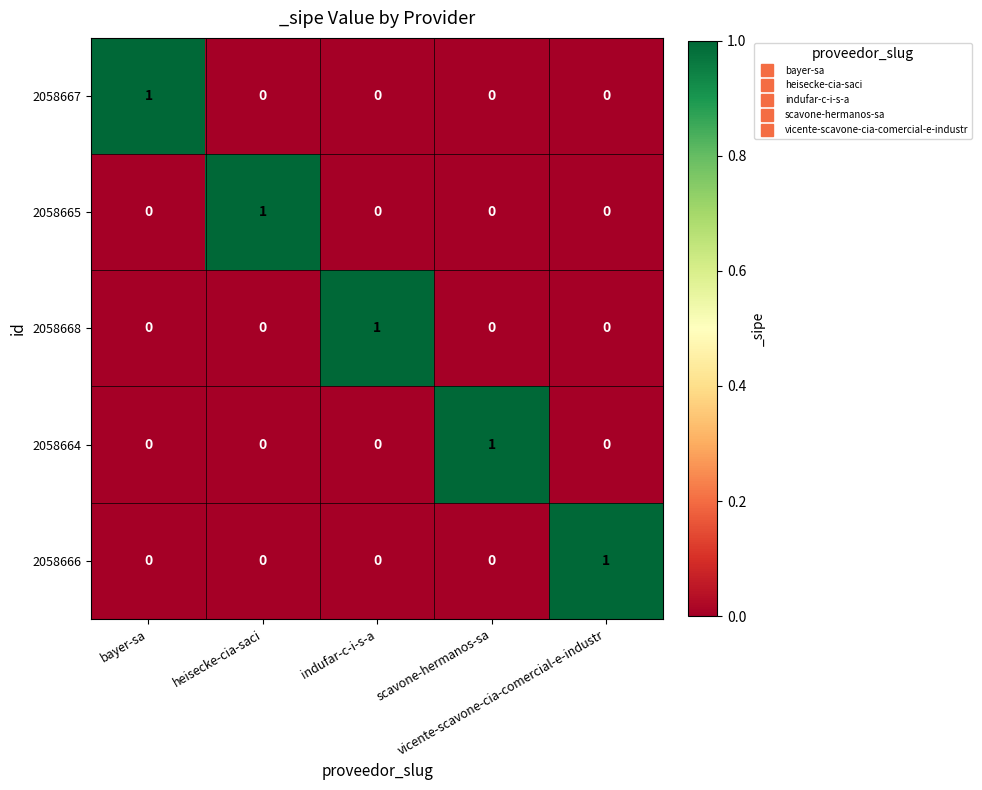

At how many categories does at least one series exceed 0?

5